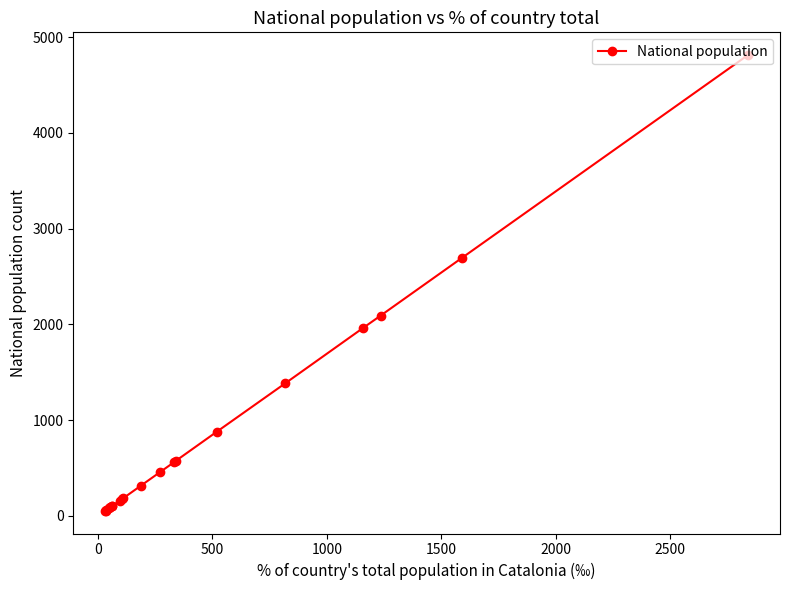

What is the difference between the maximum and minimum values?

4758